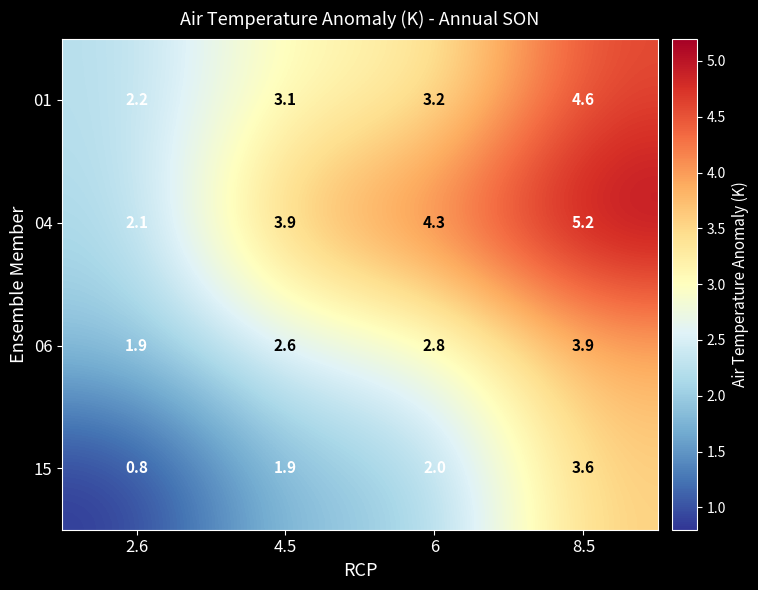

At which label does 01 first exceed 3?

4.5